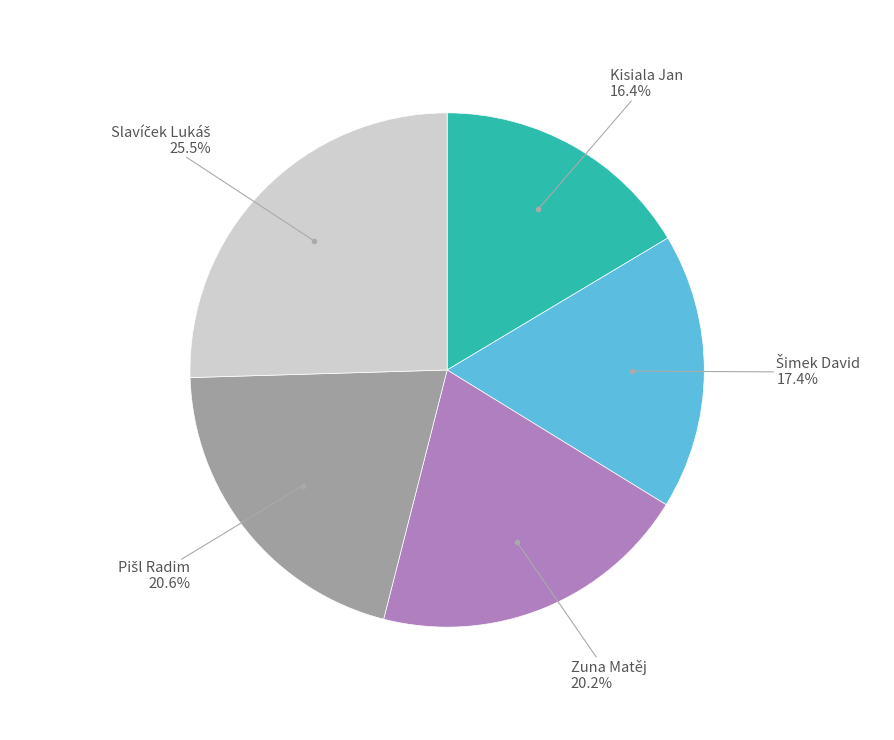

Is there any slice that represents more than half of the pie?

No